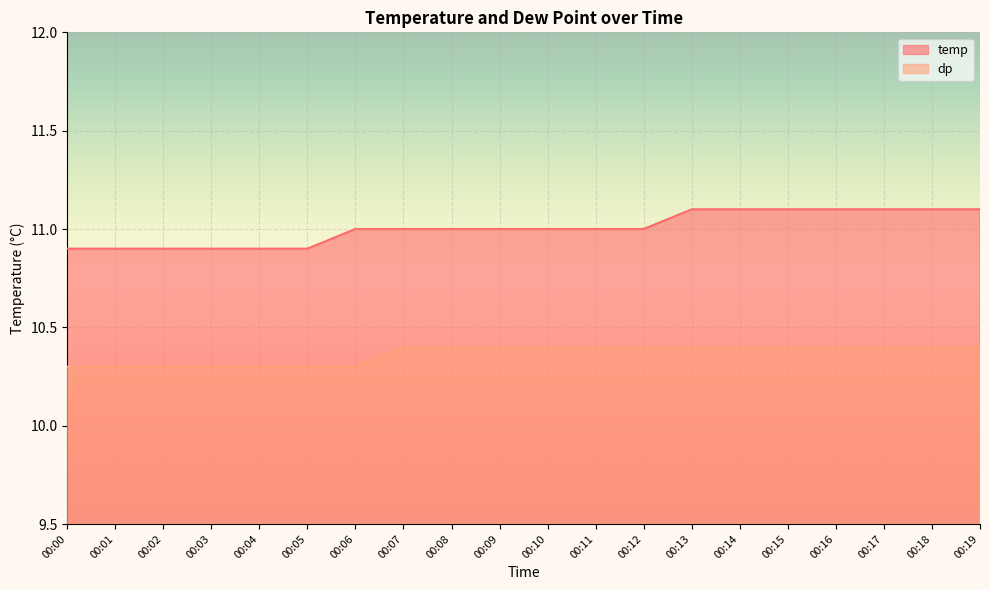

At which label does temp first exceed 11?

00:13